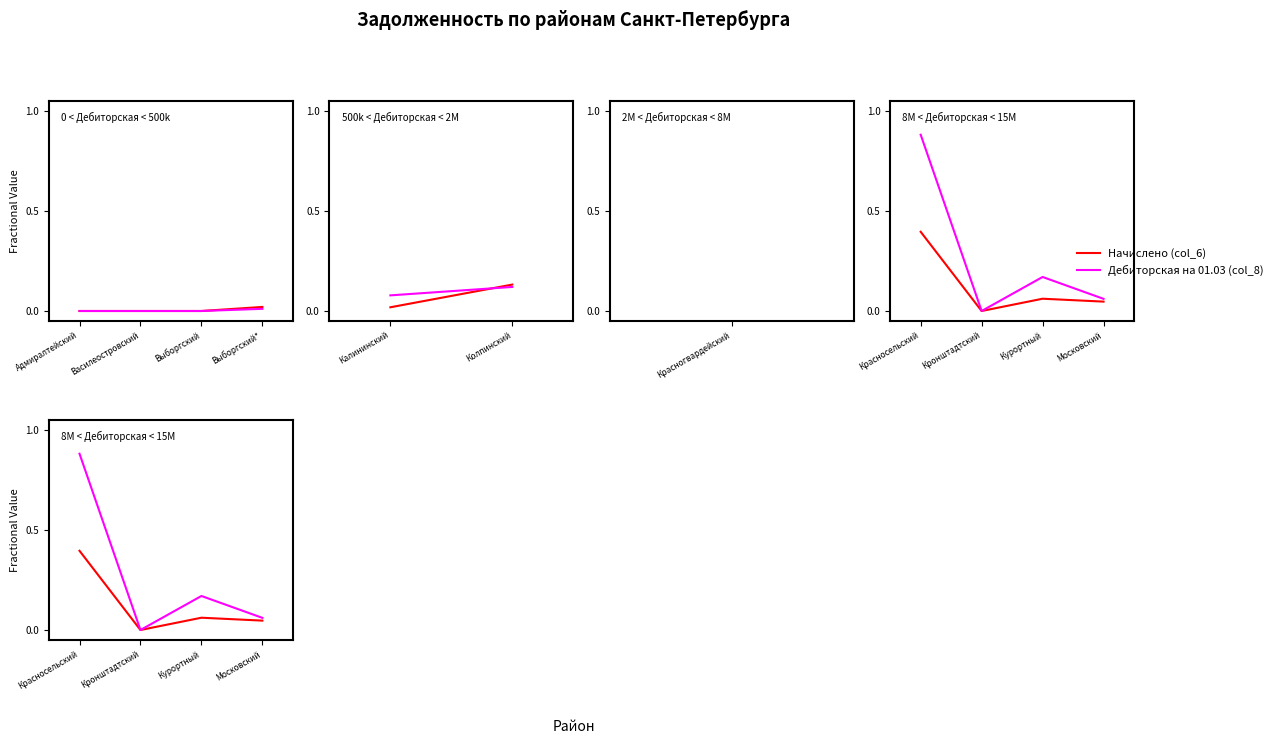

How many Дебиторская на 01.03 (col_8) values are between 0 and 1?

4